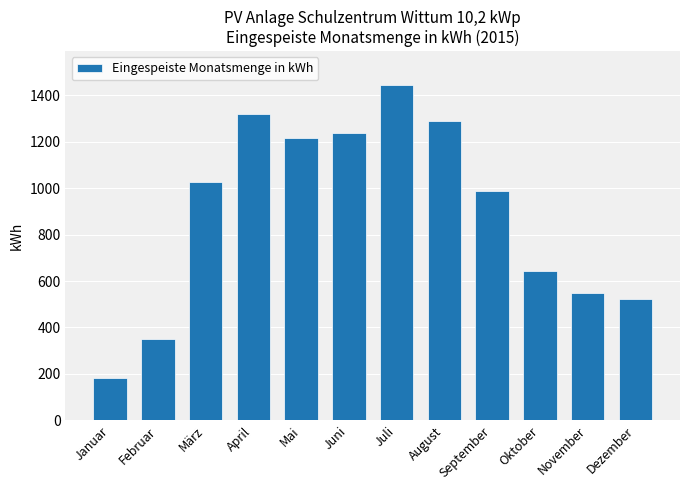

Is it true that the value at Juli is 2055.4?

False